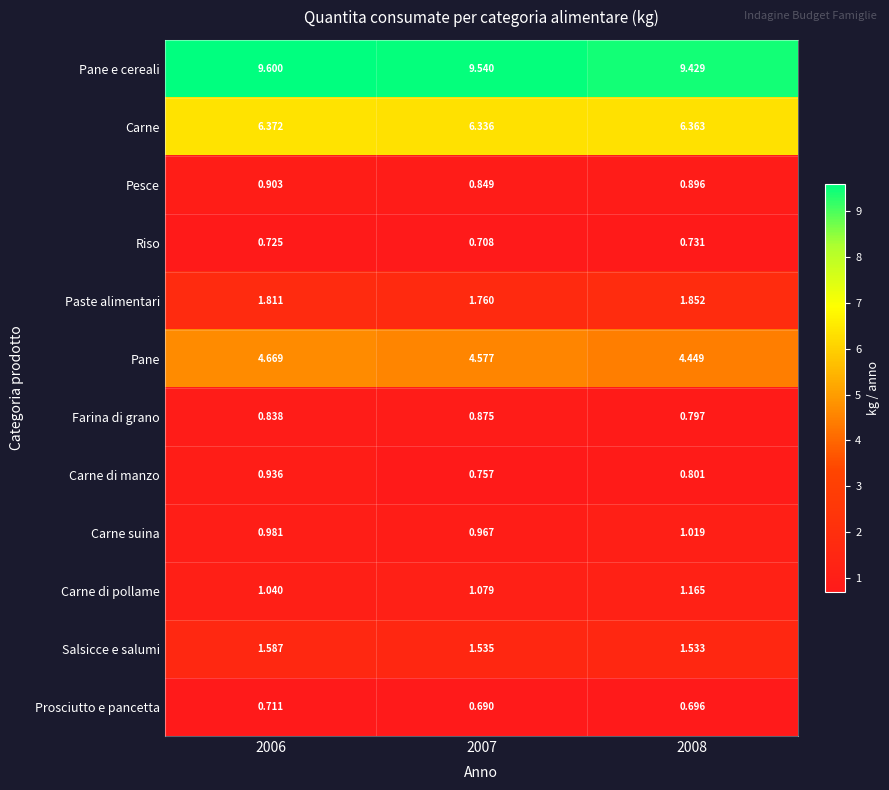

Count the number of data series in this chart.

12